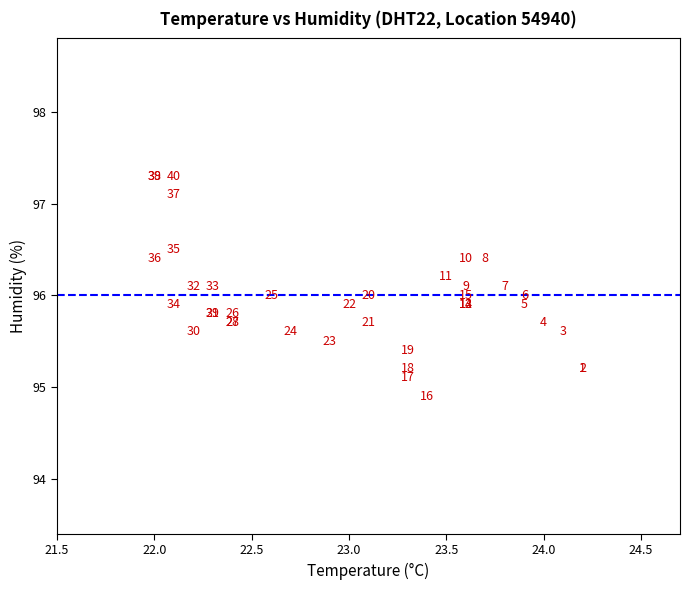

What Y value in the scatter plot is closest to 96?

96.0